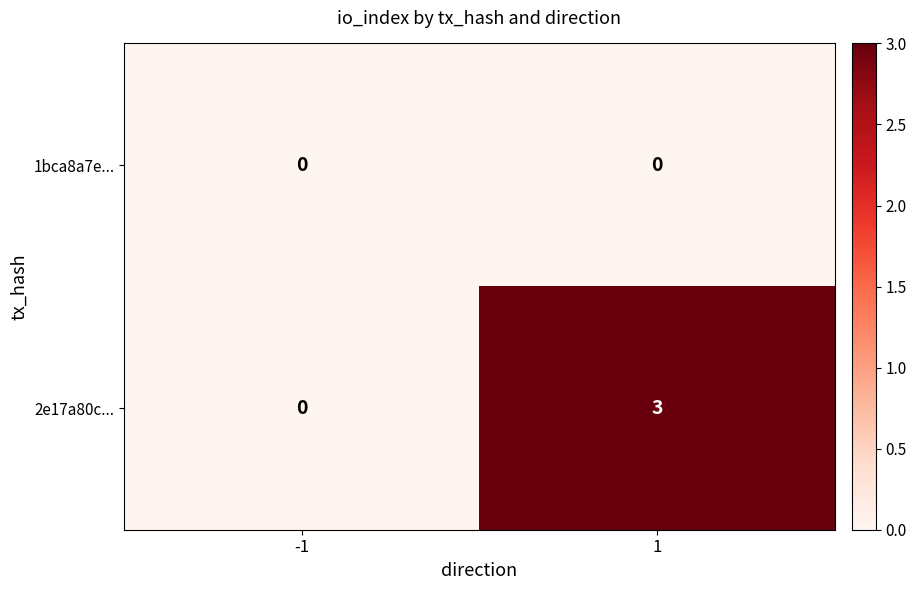

Which series has the widest spread of values?

2e17a80c...